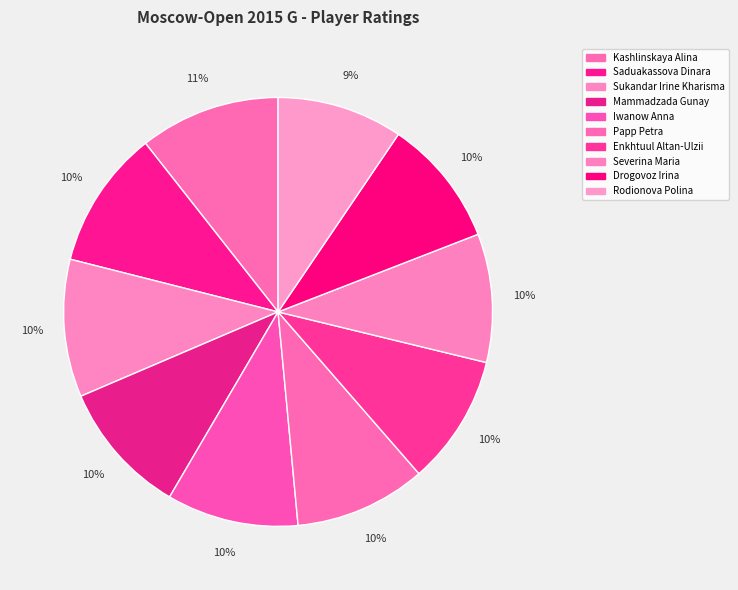

The Papp Petra slice represents 1% of the pie. True or false?

False